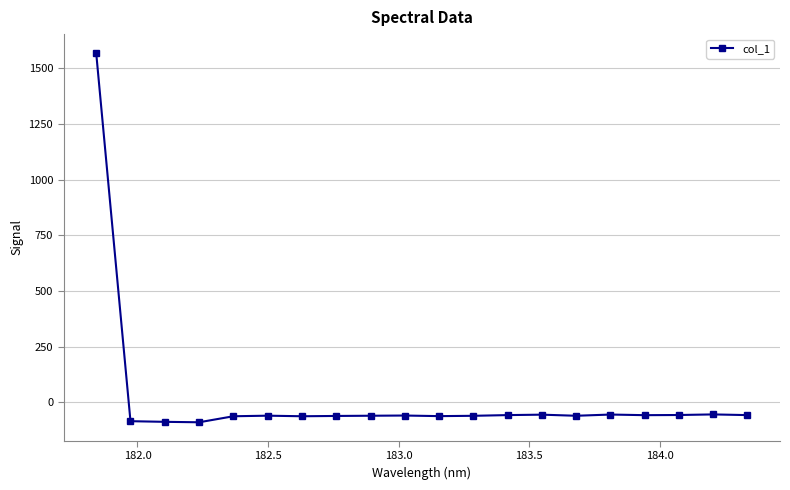

What is the average value?

18.2